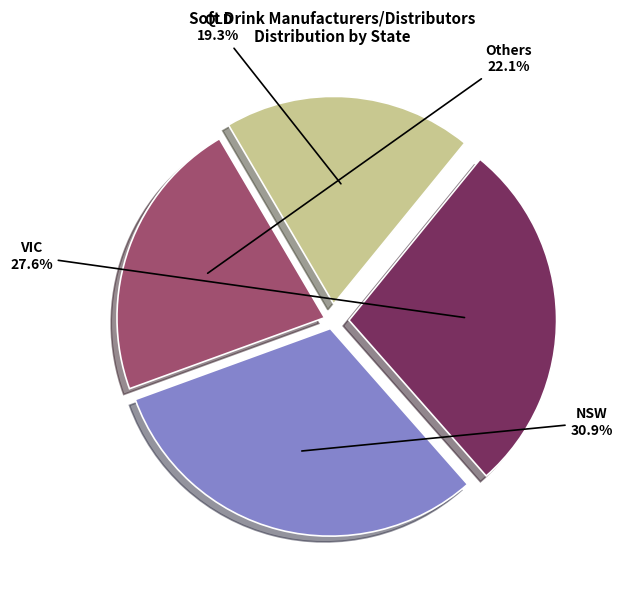

Does any single category account for the majority?

No